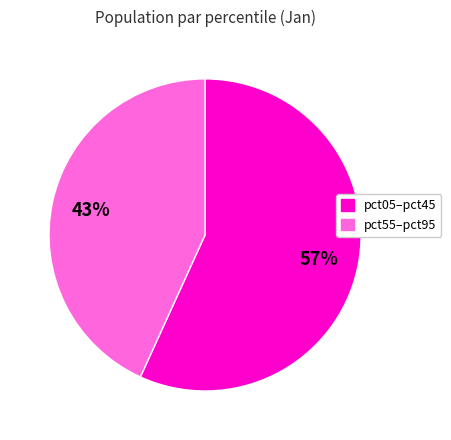

To the nearest percent, what is the average slice percentage?

50%